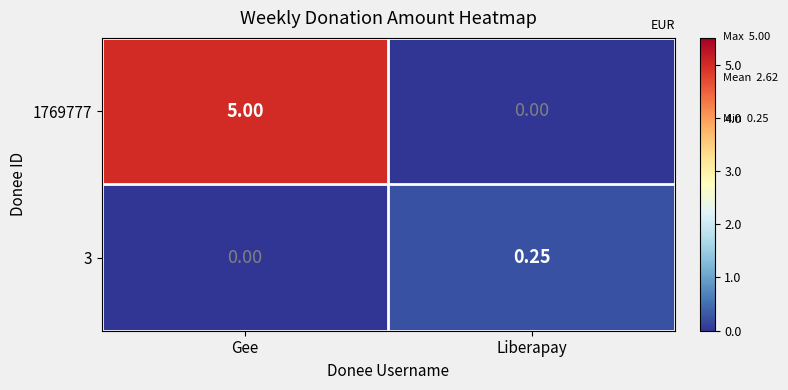

How many data points does each series have?

2